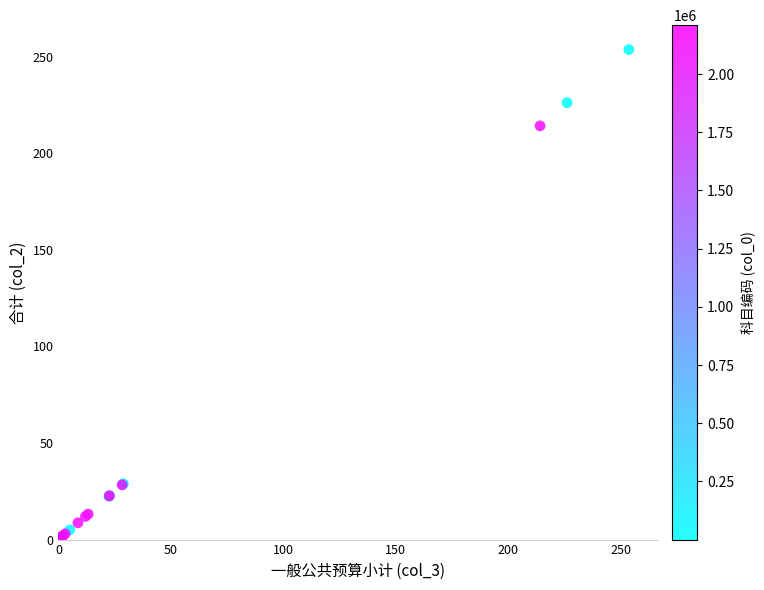

What Y value in the scatter plot is closest to 127?

214.1